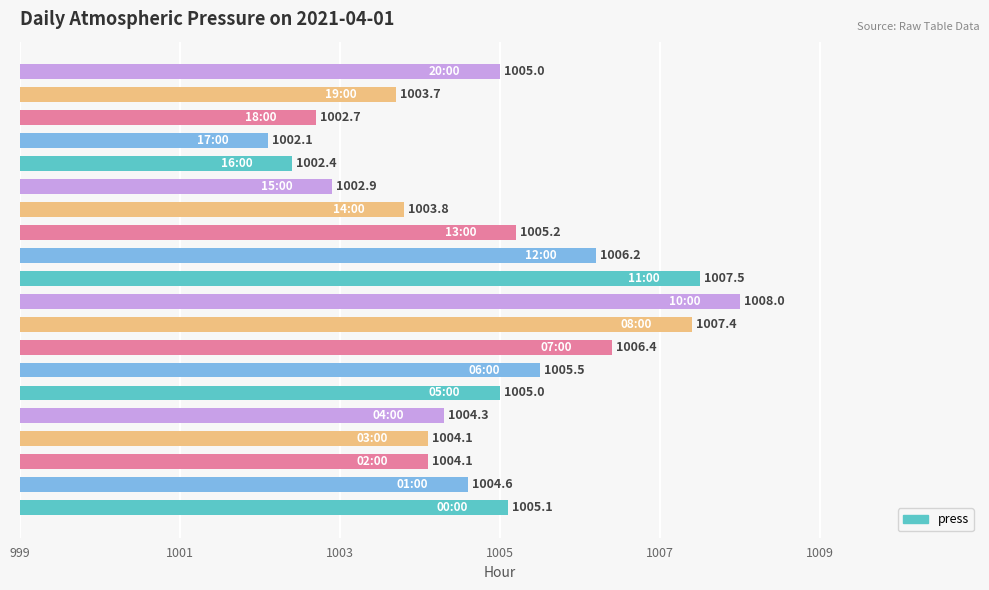

Reading bottom to top, list all the values displayed in this chart.

1005.1	1004.6	1004.1	1004.1	1004.3	1005.0	1005.5	1006.4	1007.4	1008.0	1007.5	1006.2	1005.2	1003.8	1002.9	1002.4	1002.1	1002.7	1003.7	1005.0